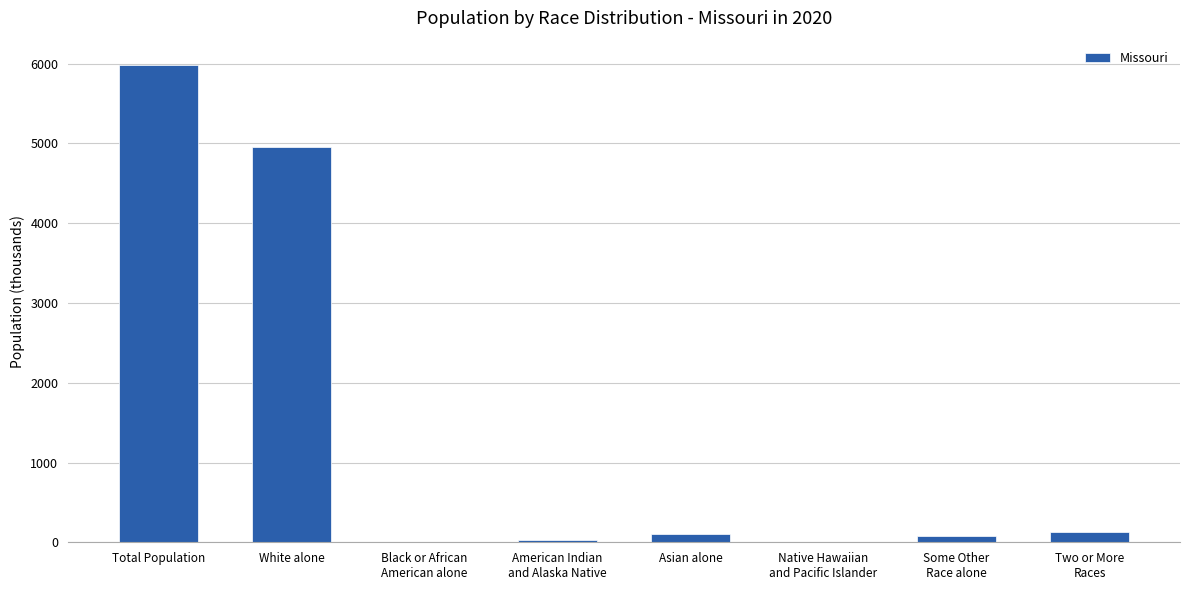

What is the average value?

1410.6